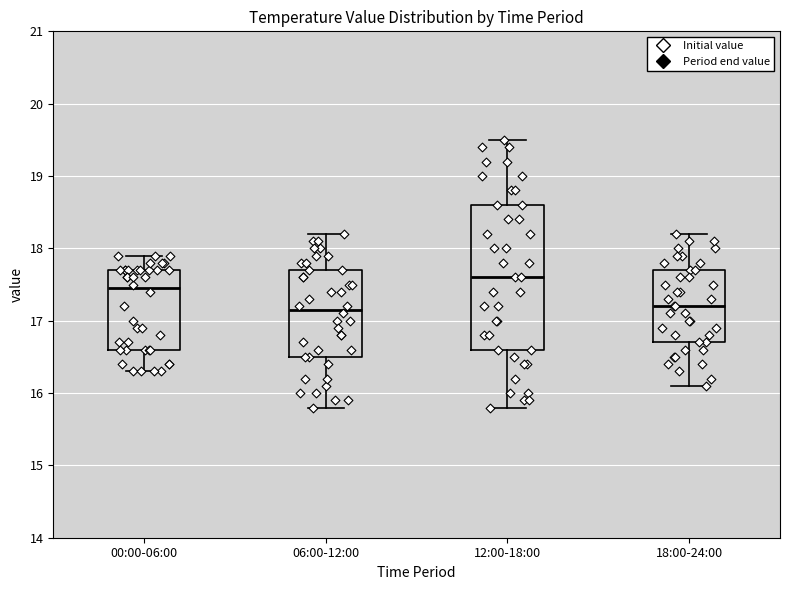

Reading left to right, read every box against the y-axis: the position of its median line, the range the box covers, and the ends of its whiskers. The values are not printed on the chart, so give them approximately, as read against the axis.

00:00-06:00: median 17.5, box 16.6 to 17.7, whiskers 16.3 to 17.9
06:00-12:00: median 17.2, box 16.5 to 17.7, whiskers 15.8 to 18.2
12:00-18:00: median 17.6, box 16.6 to 18.6, whiskers 15.8 to 19.5
18:00-24:00: median 17.2, box 16.7 to 17.7, whiskers 16.1 to 18.2